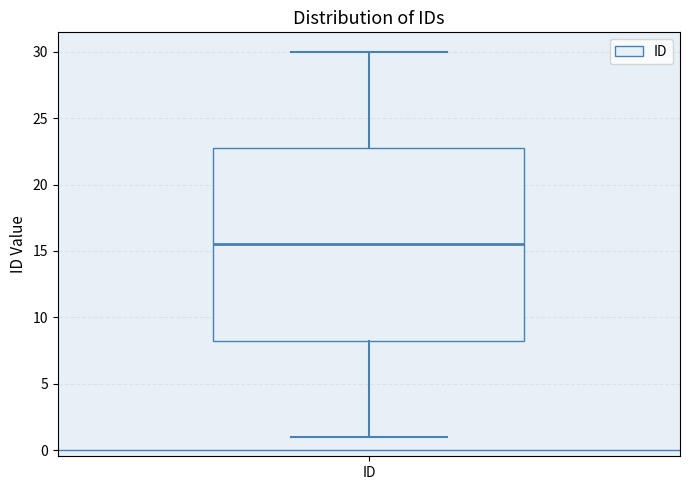

Where does the upper whisker of the box for ID end on the y-axis? The values are not printed on the chart, so give them approximately, as read against the axis.

30.0